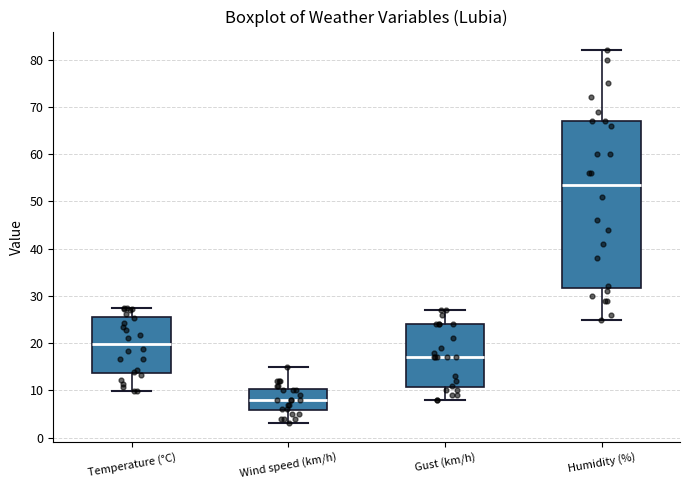

Which box has the highest median line?

Humidity (%)